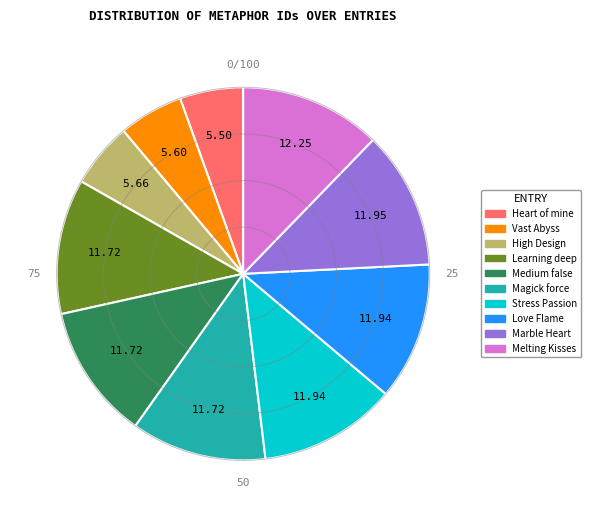

What is the ratio of the value at Vast Abyss to the value at High Design?

1.0